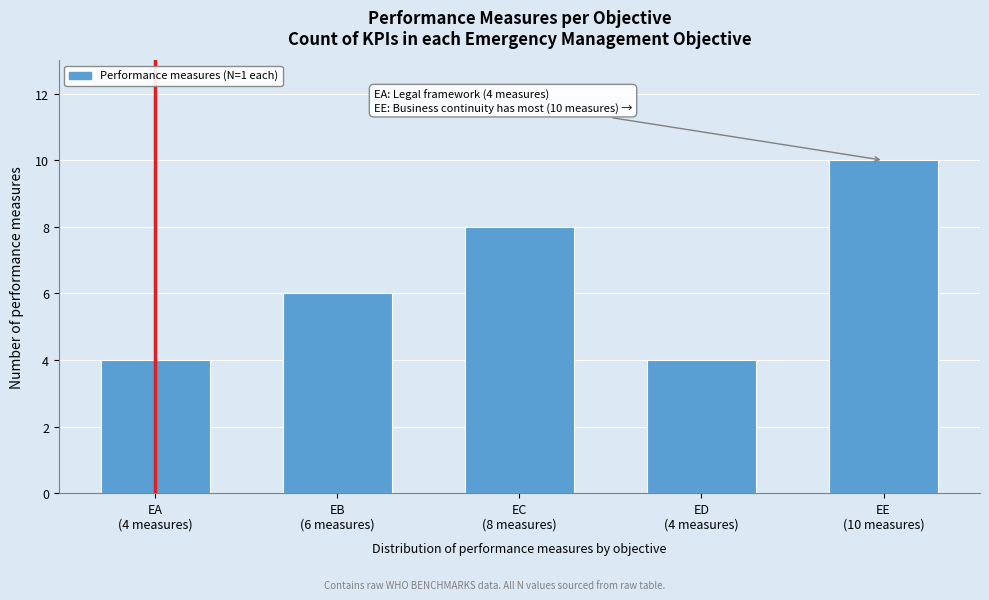

What is the sum of all values?

32